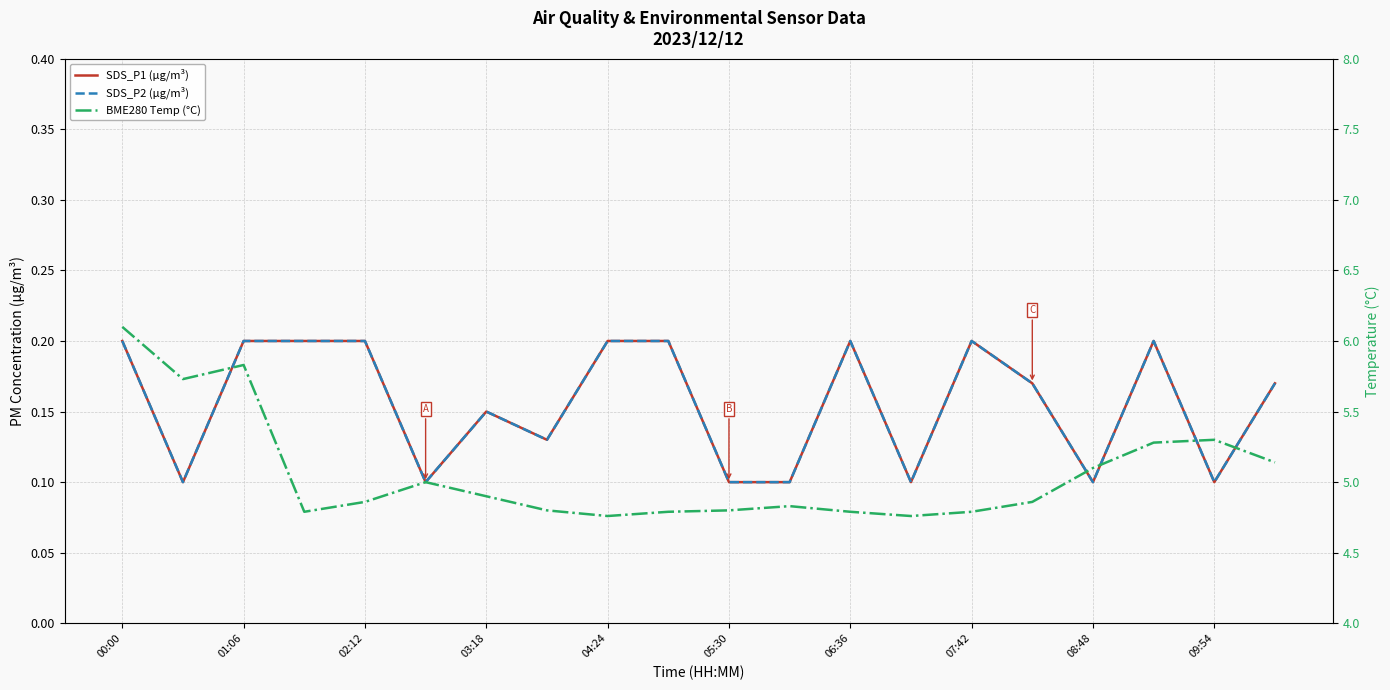

The value of SDS_P2 (µg/m³) at 08:48 is 0.1. True or false?

False